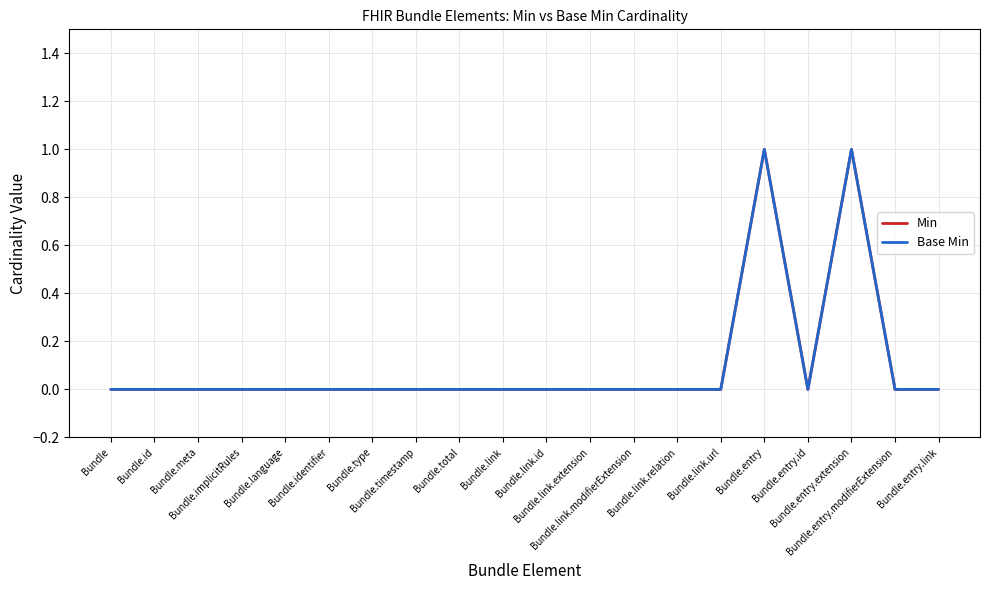

Does the chart display data point markers on the line(s)?

No